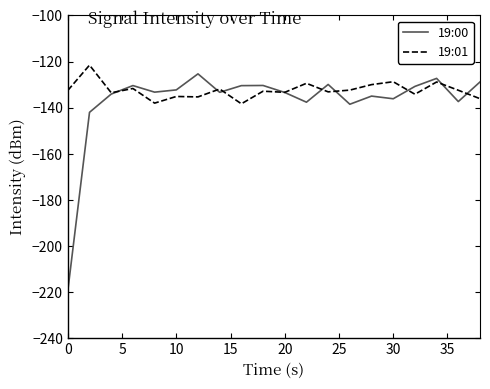

What is the maximum value for 19:01?

-121.6